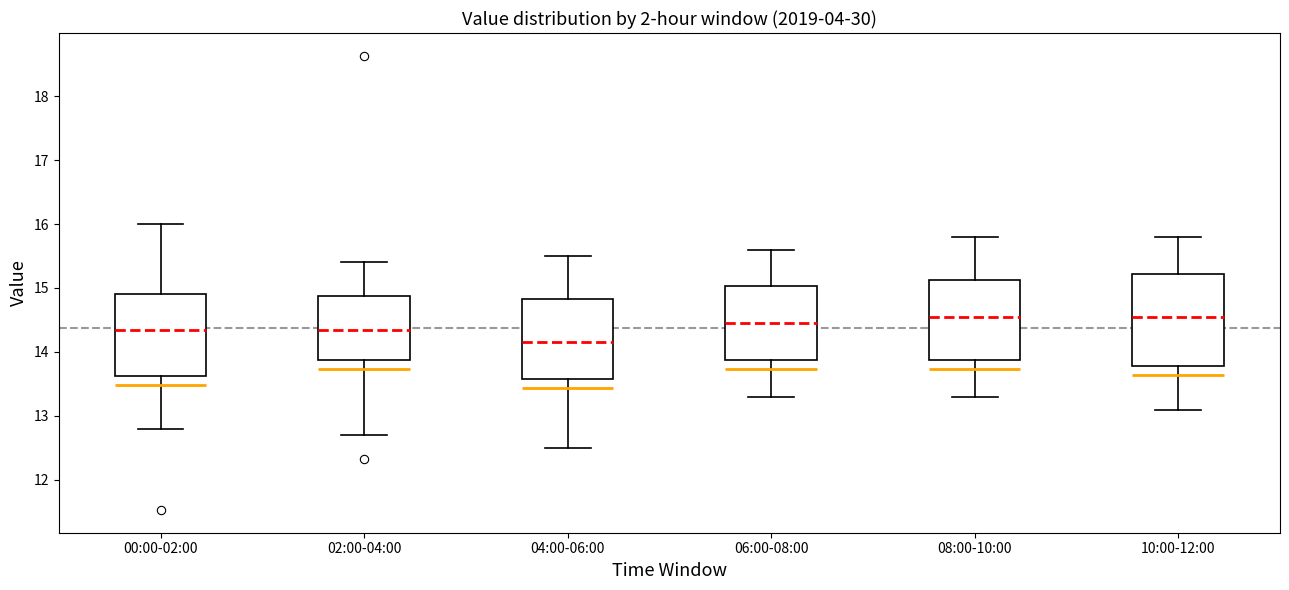

Which box is the tallest, from its lower edge to its upper edge?

10:00-12:00